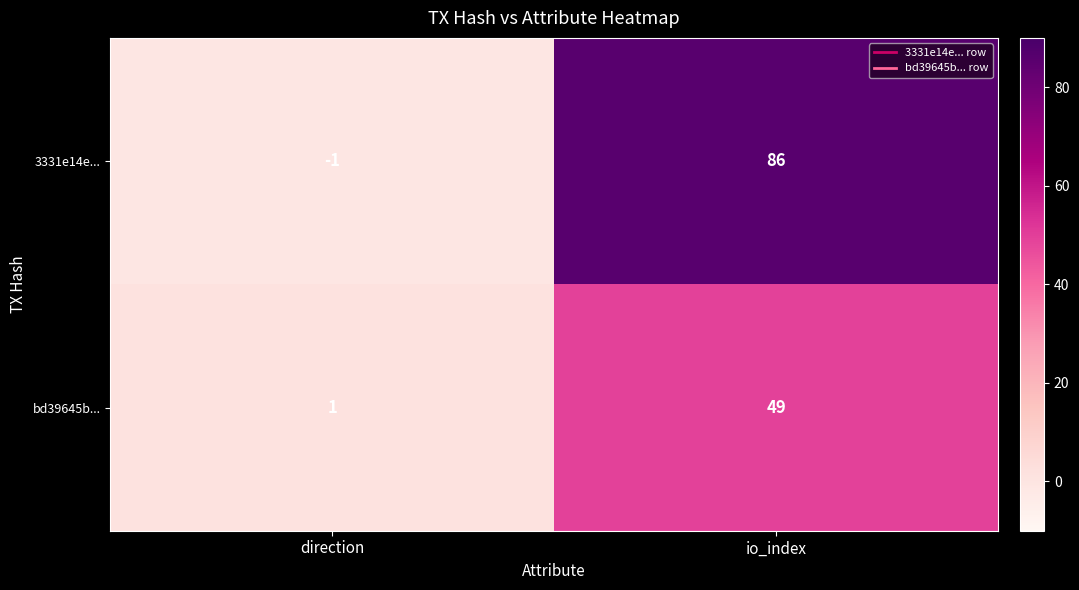

What is the smallest value displayed?

-1